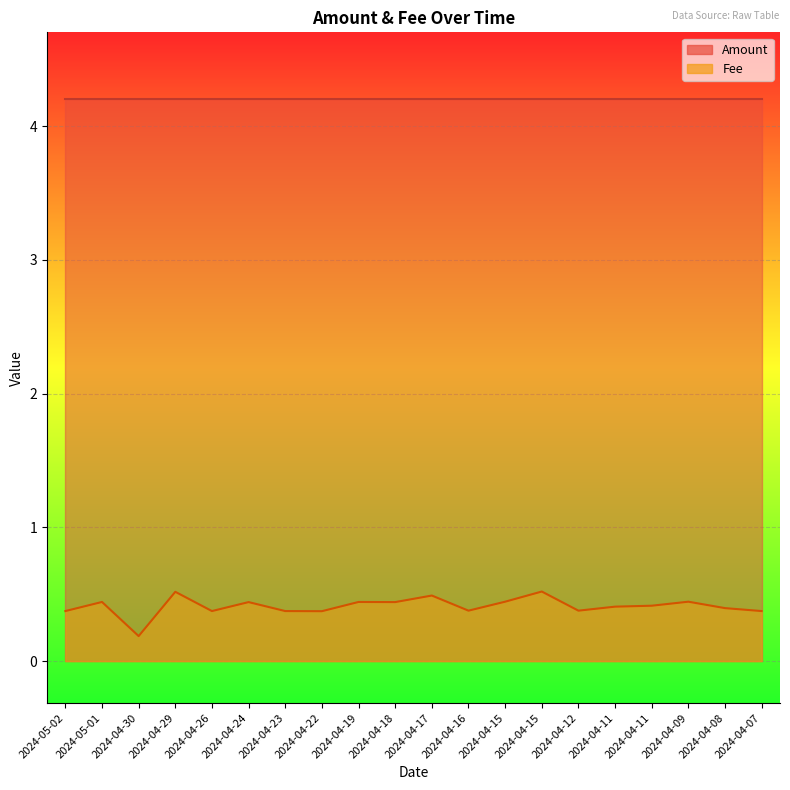

Between 2024-04-09 and 2024-05-02, which is larger?

2024-04-09